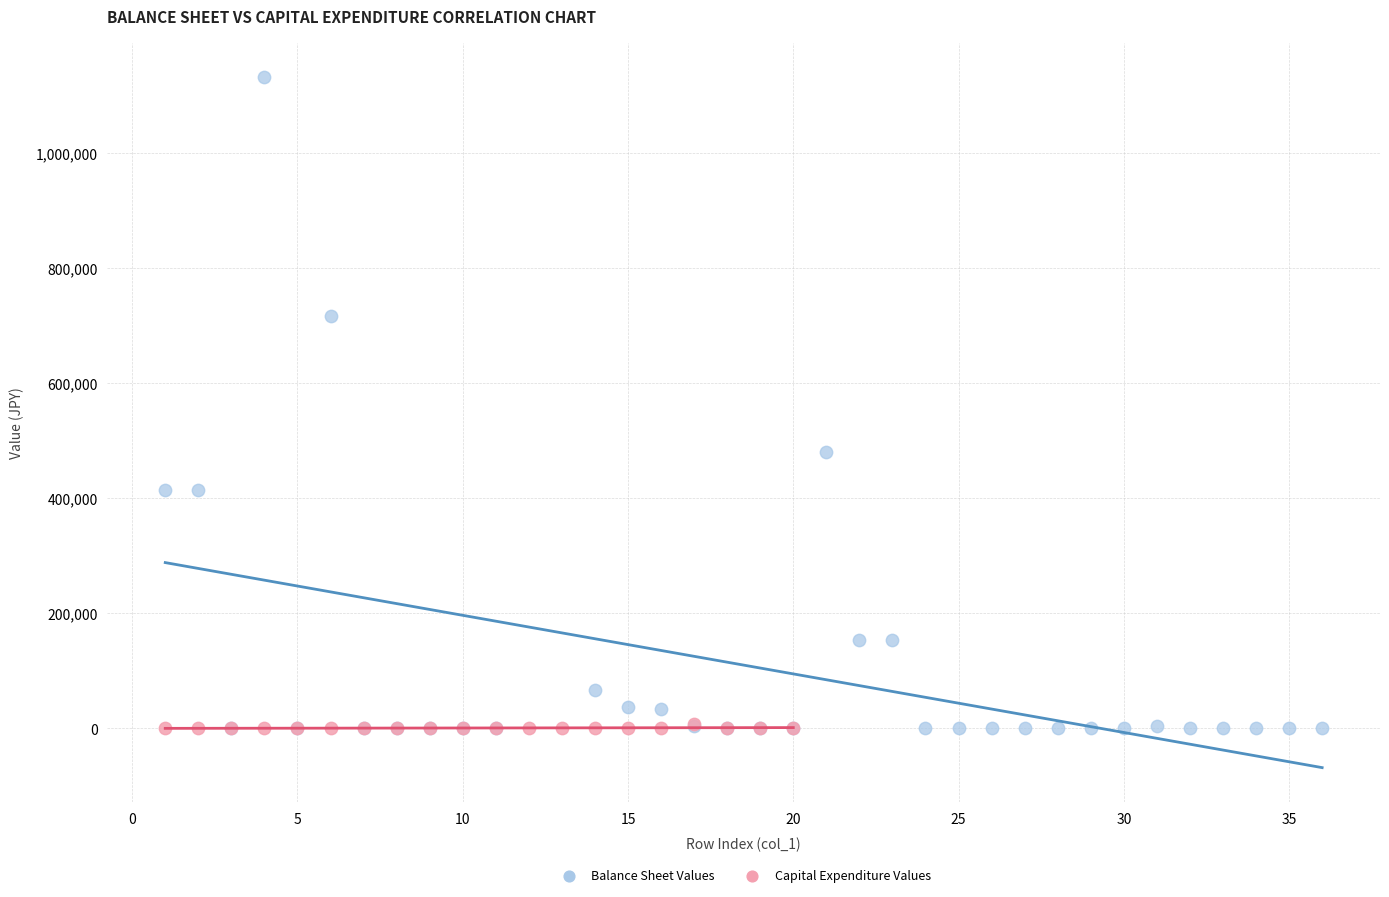

Which series reaches the maximum Y coordinate?

Balance Sheet Values